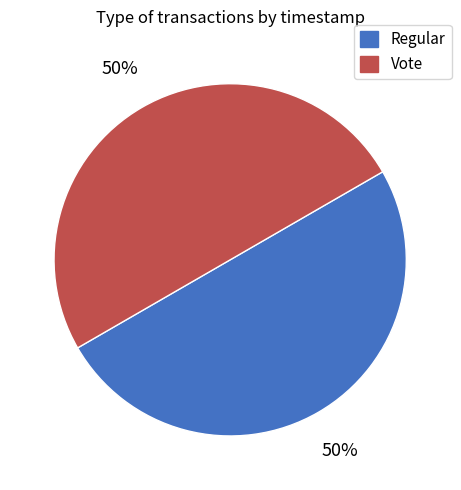

To the nearest percent, what percentage of the pie is Vote?

50%